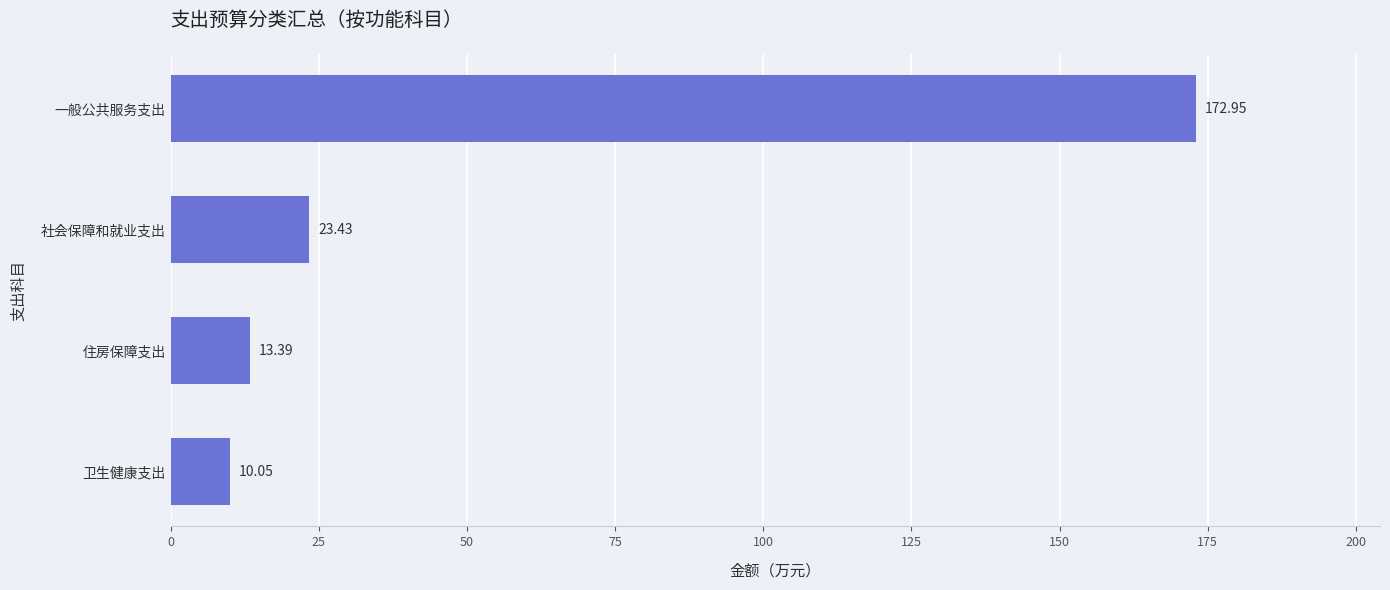

What is the difference between the maximum and minimum values?

162.9